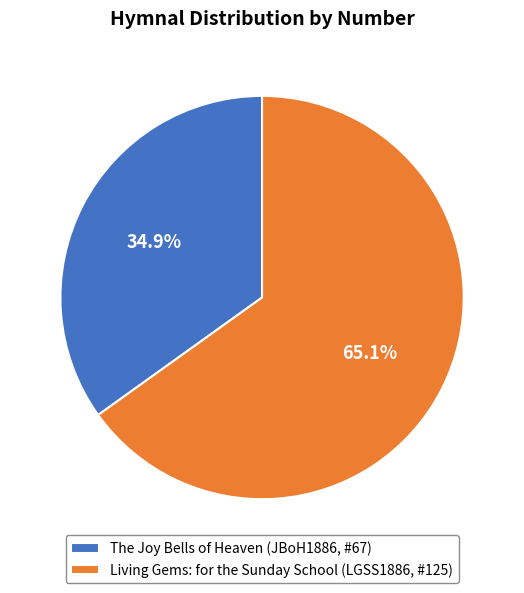

What is the ratio of the value at The Joy Bells of Heaven (JBoH1886, #67) to the value at Living Gems: for the Sunday School (LGSS1886, #125)?

0.5